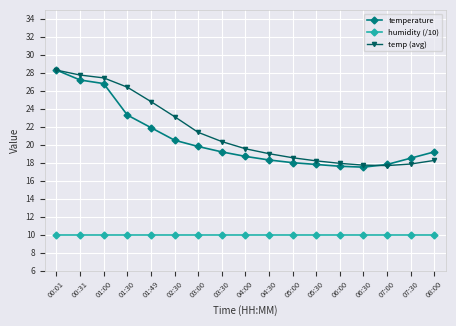

The value of humidity (/10) at 08:00 is 17.8. True or false?

False